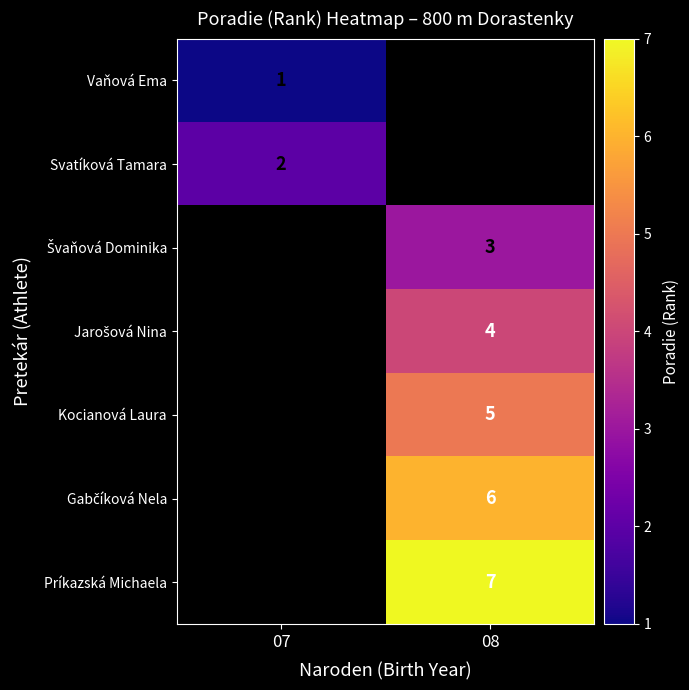

At how many categories does at least one series exceed 4?

1